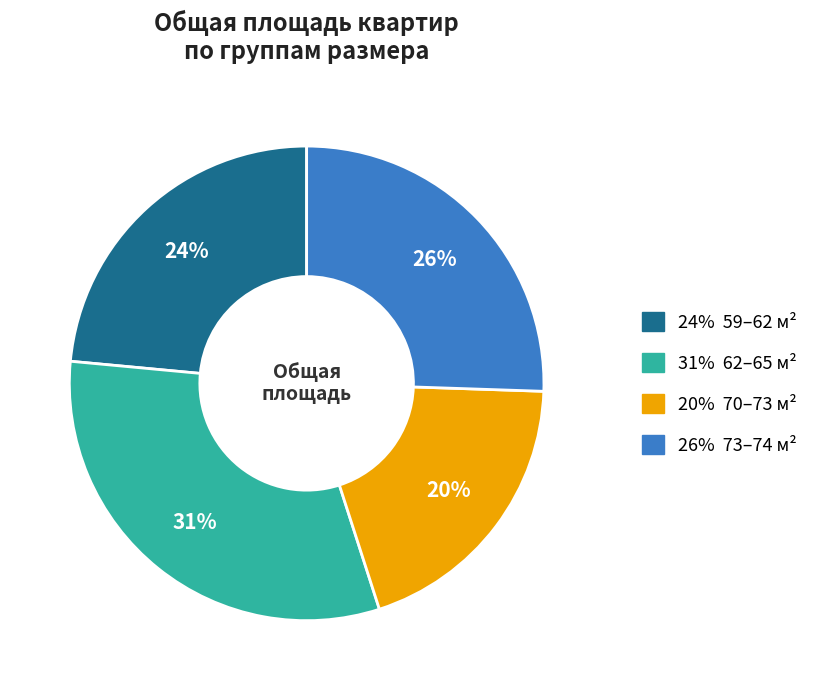

To the nearest percent, what is the average slice percentage?

25%